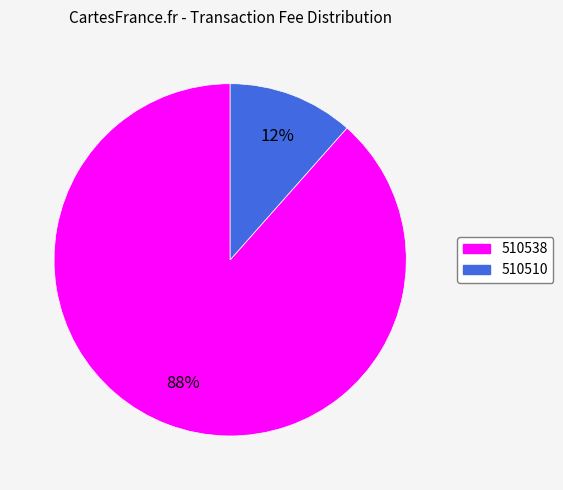

What percentage is the 510538 slice, to the nearest percent?

88%